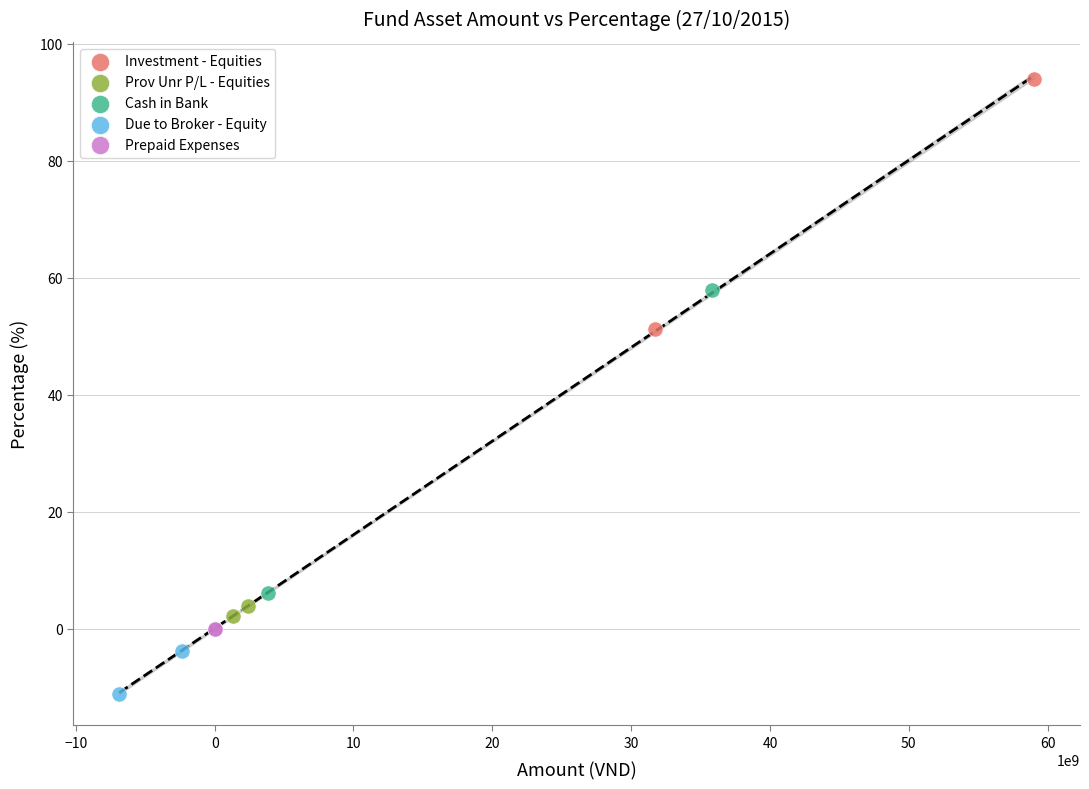

Which series has the largest Y range (max minus min)?

Cash in Bank